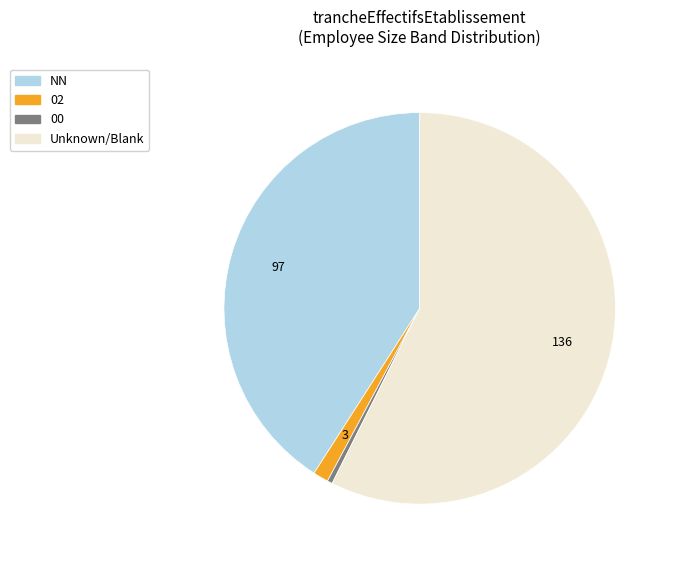

Between 02 and Unknown/Blank, which is larger?

Unknown/Blank